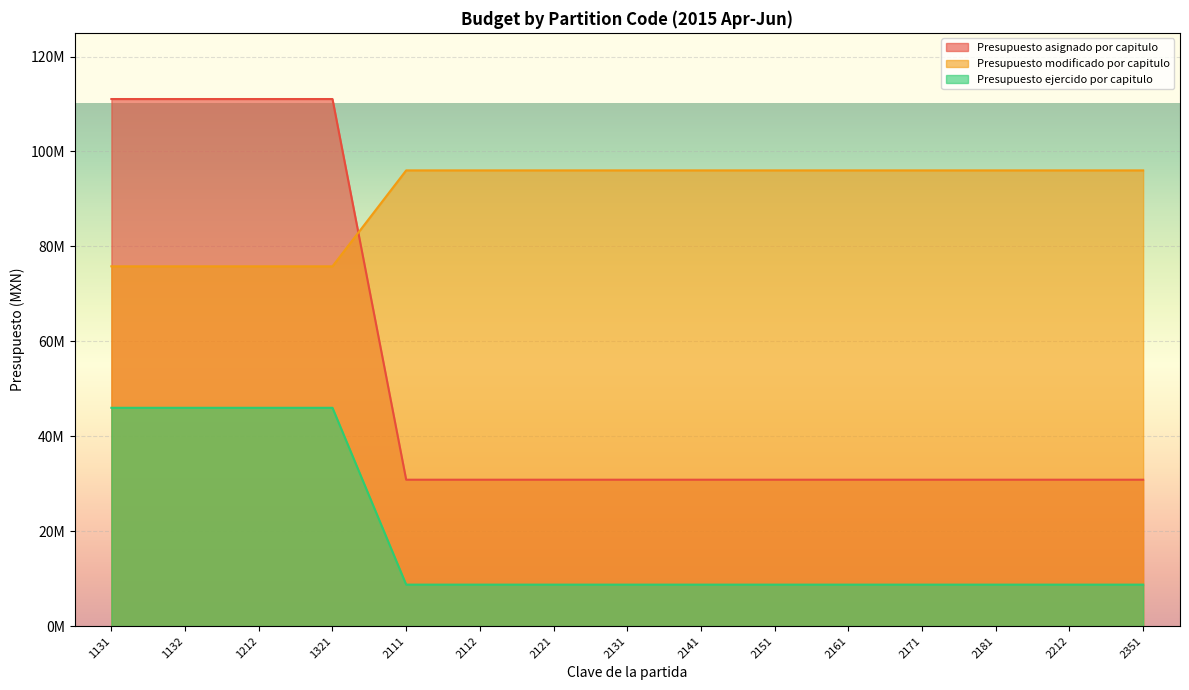

What is the sum of the Presupuesto ejercido por capitulo values at 2121 and 1132?

54721398.1